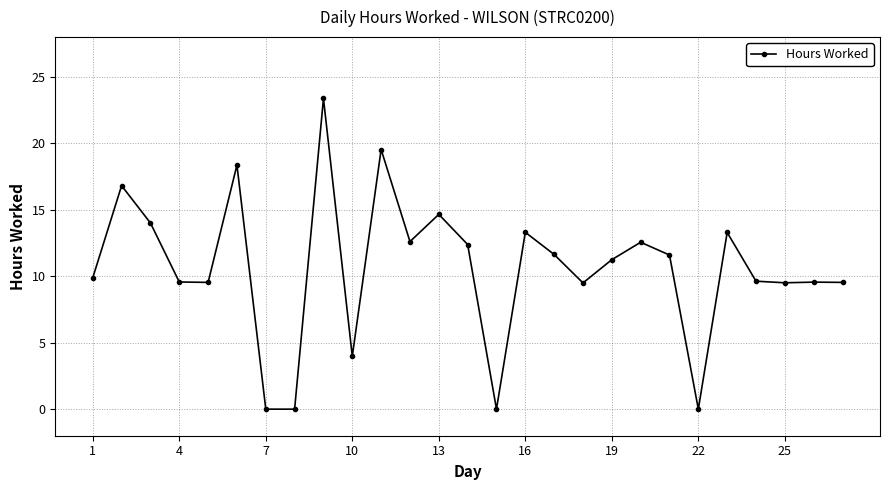

True or false: the data has more than 2 interior local peaks.

True